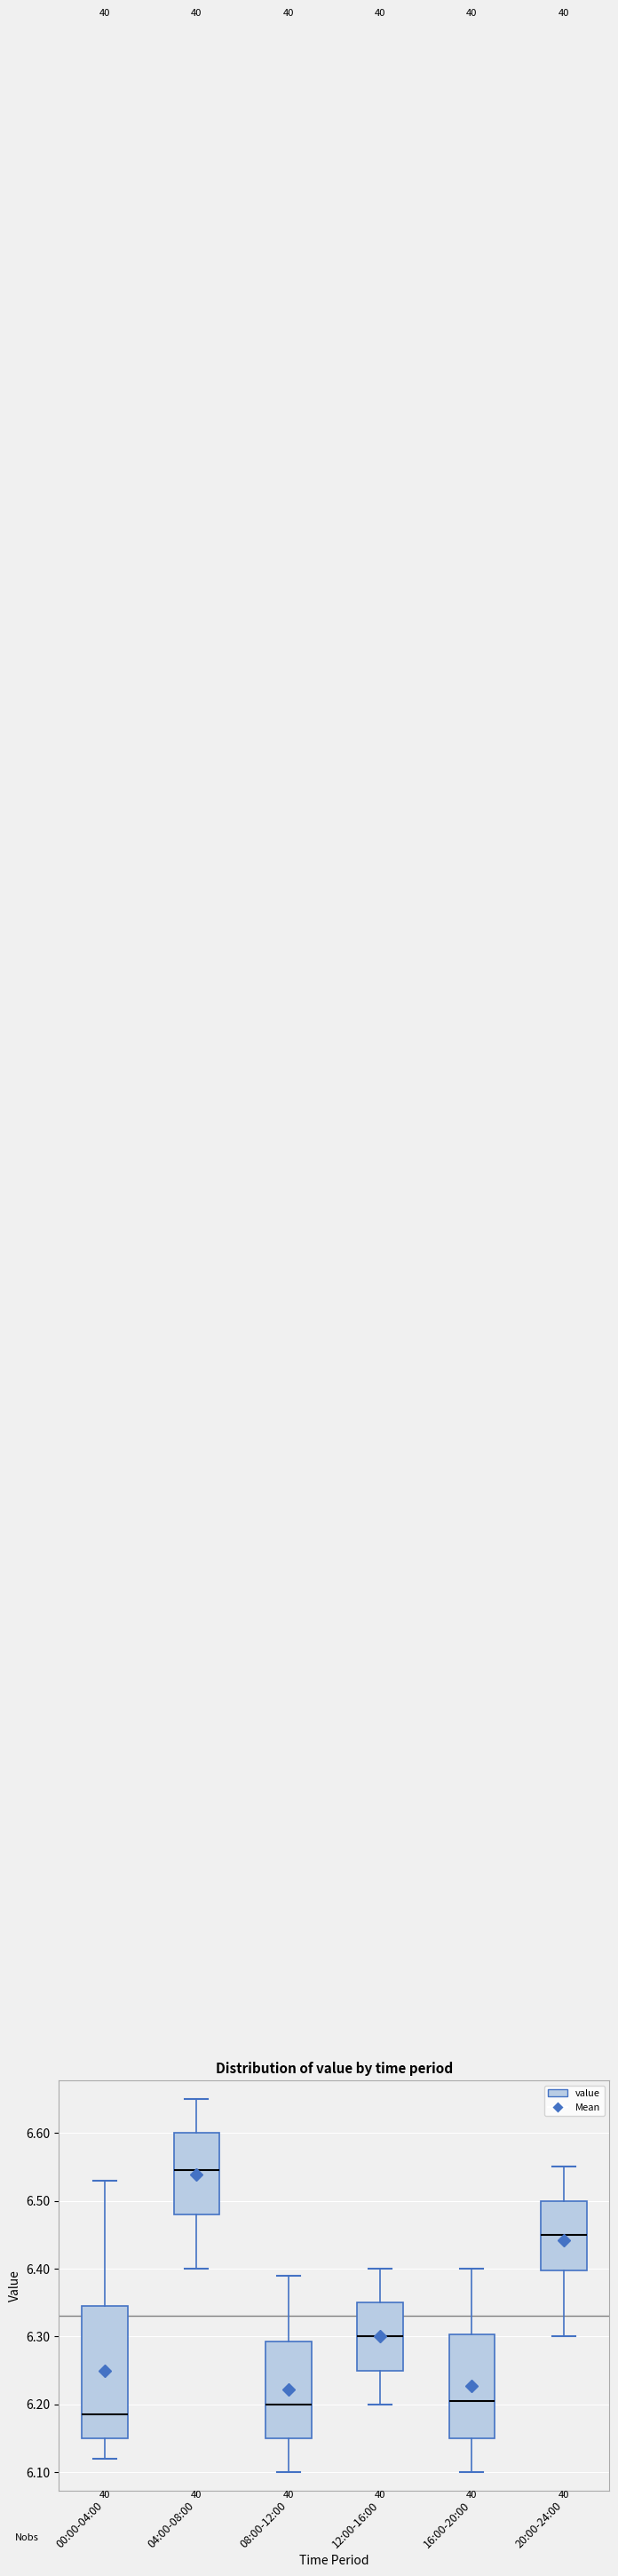

Reading left to right, transcribe this box plot: for each box, give where its median line is, the range the box spans, and where its two whiskers end, as read against the y-axis. The values are not printed on the chart, so give them approximately, as read against the axis.

00:00-04:00: median 6.19, box 6.15 to 6.35, whiskers 6.12 to 6.53
04:00-08:00: median 6.55, box 6.48 to 6.60, whiskers 6.40 to 6.65
08:00-12:00: median 6.20, box 6.15 to 6.29, whiskers 6.10 to 6.39
12:00-16:00: median 6.30, box 6.25 to 6.35, whiskers 6.20 to 6.40
16:00-20:00: median 6.21, box 6.15 to 6.30, whiskers 6.10 to 6.40
20:00-24:00: median 6.45, box 6.40 to 6.50, whiskers 6.30 to 6.55